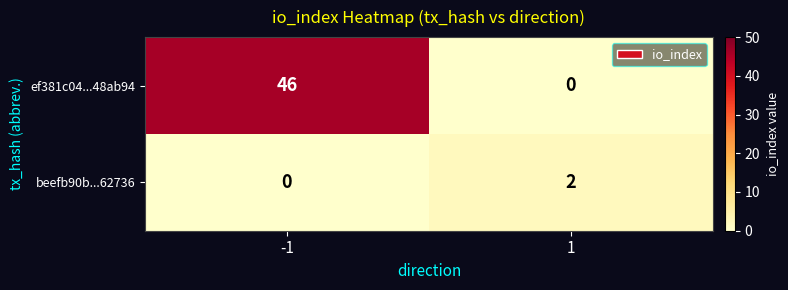

Rank the series at -1 from lowest to highest value.

beefb90b...62736, ef381c04...48ab94